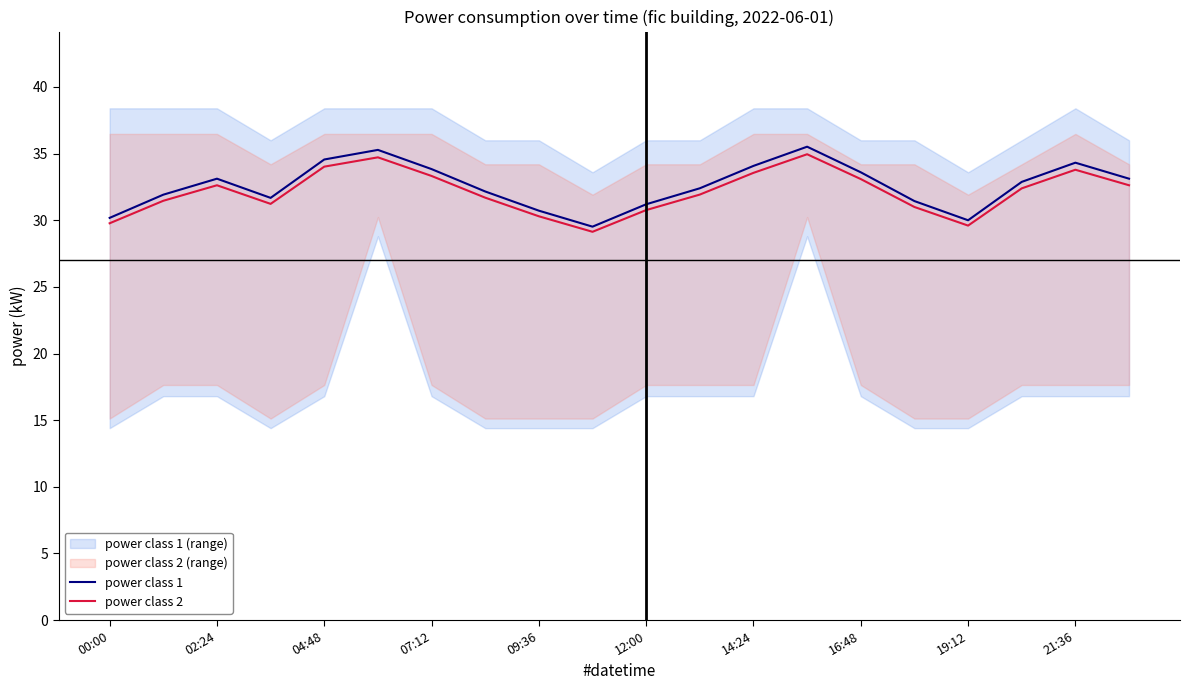

What is the difference between the power class 1 values at 04:48 and 16:48?

1.0